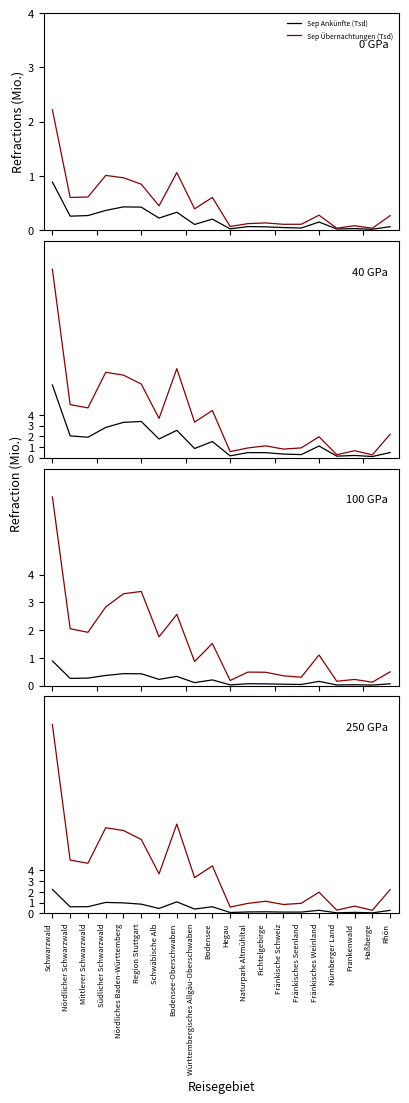

The value of Sep Übernachtungen (Tsd) at Naturpark Altmühltal is 0.1. True or false?

True